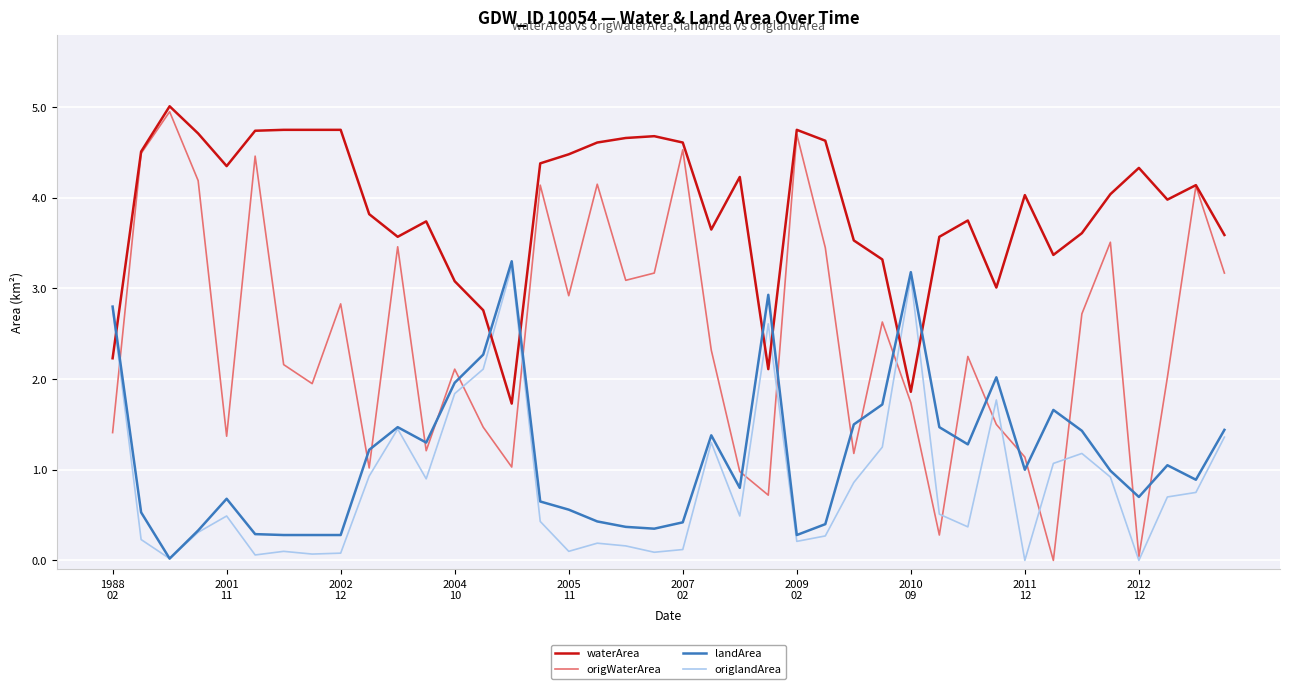

What is the greatest value displayed?

5.0